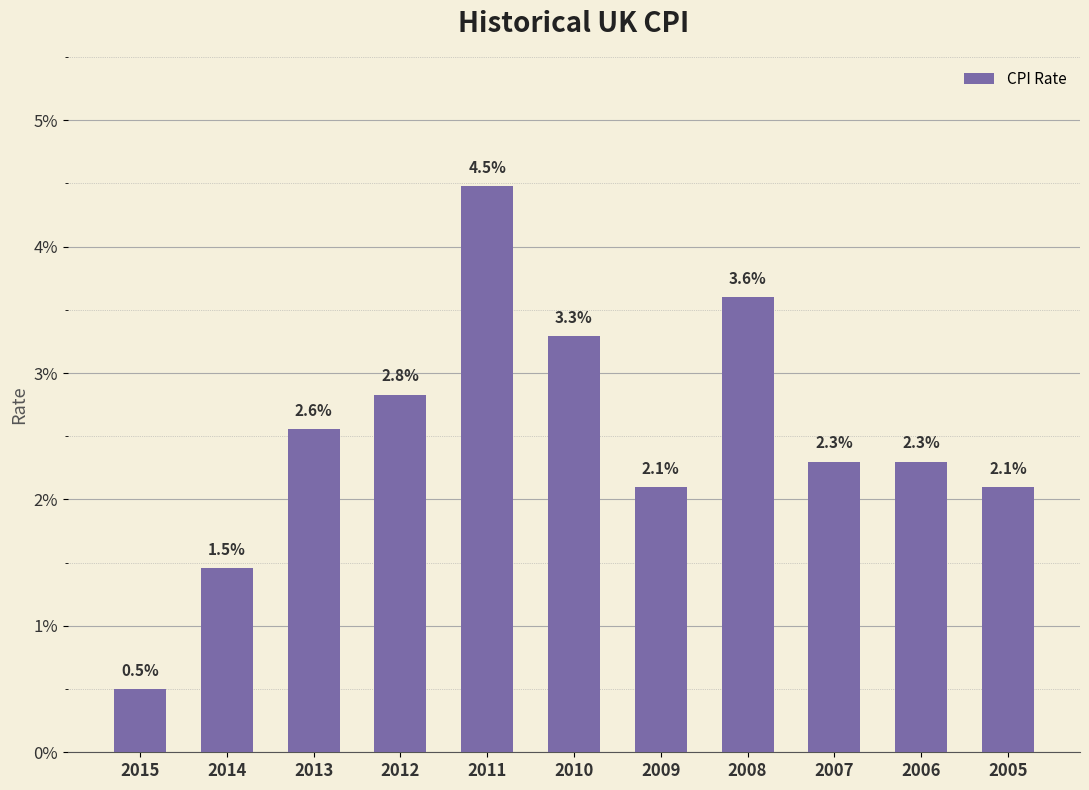

Does the chart contain any negative values?

No